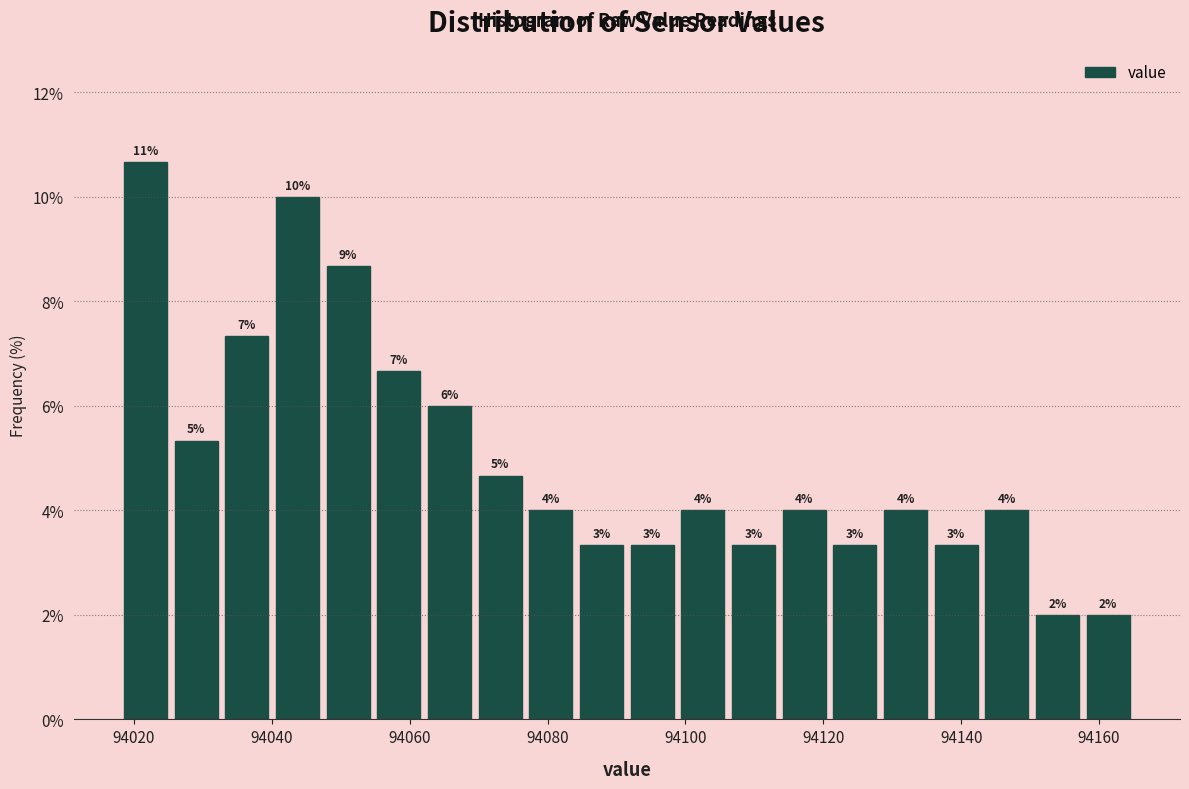

Around what value on the x-axis is the tallest bar? Give the approximate position of its centre, as read against the axis.

94022